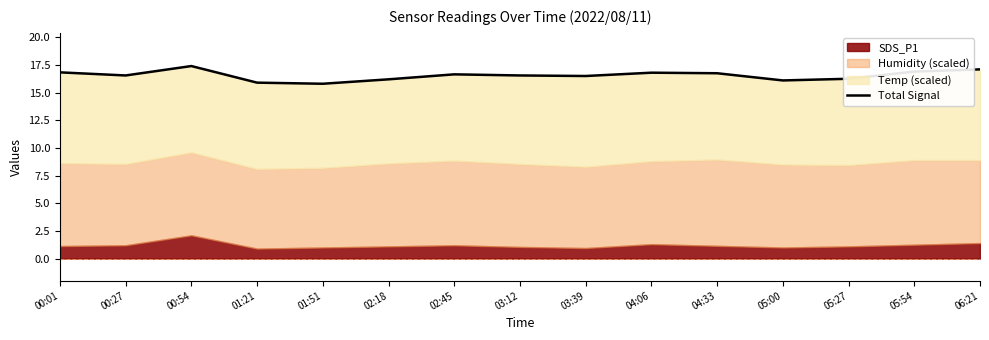

What is the label of the 6th point from the left?

02:18